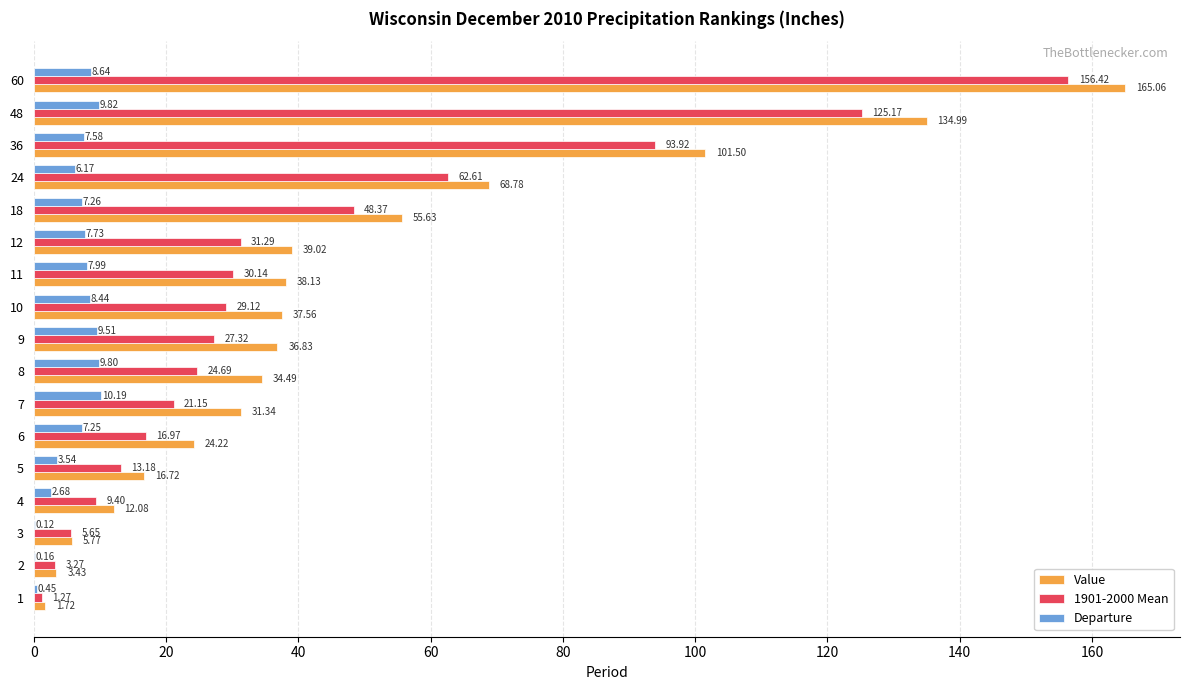

How many data points in Value are above 36?

9